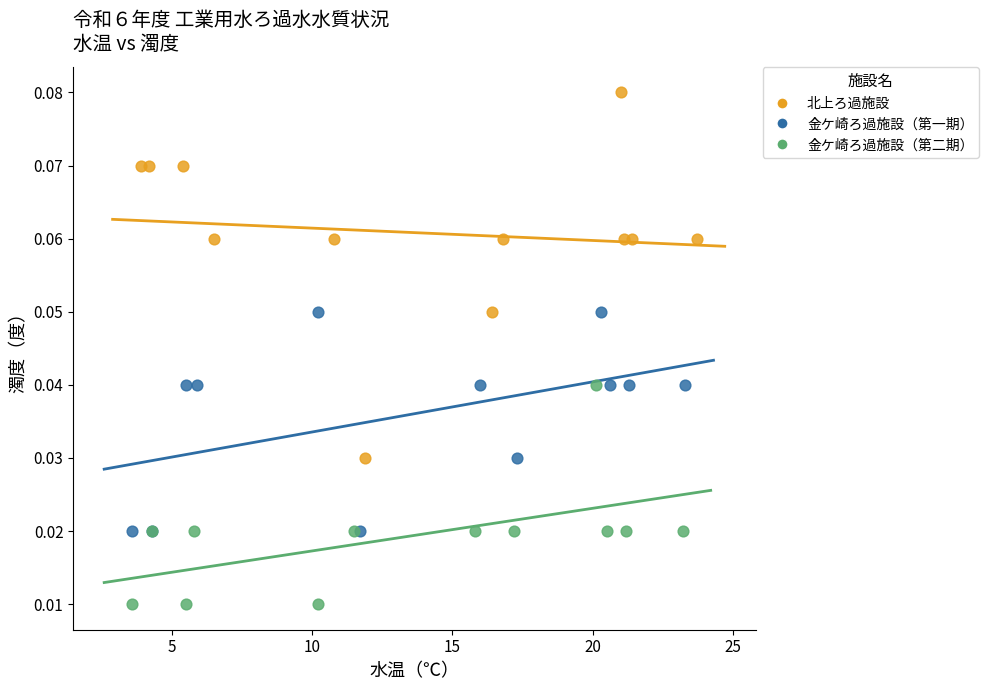

Which series contains the lowest Y value?

金ケ崎ろ過施設（第二期）